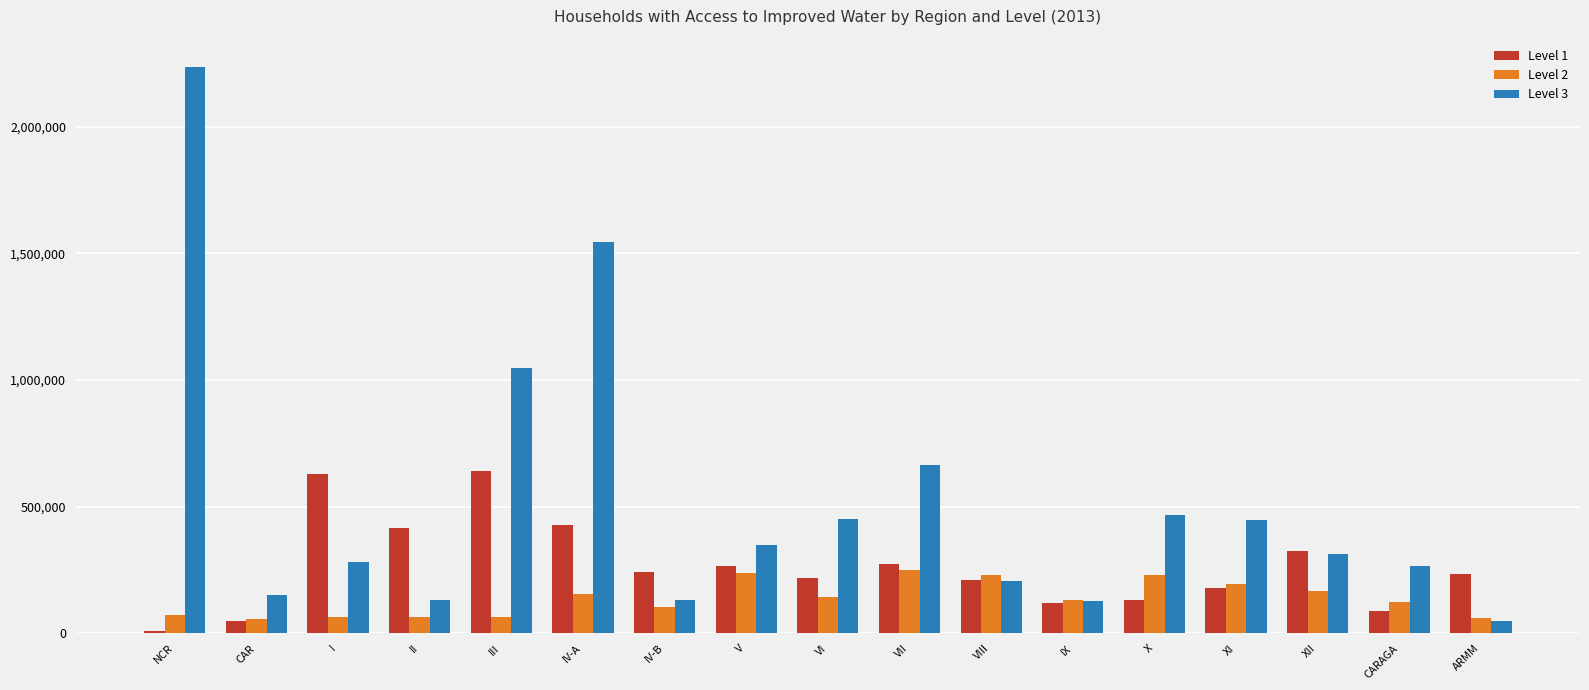

Which series changed the most between CAR and XI?

Level 3